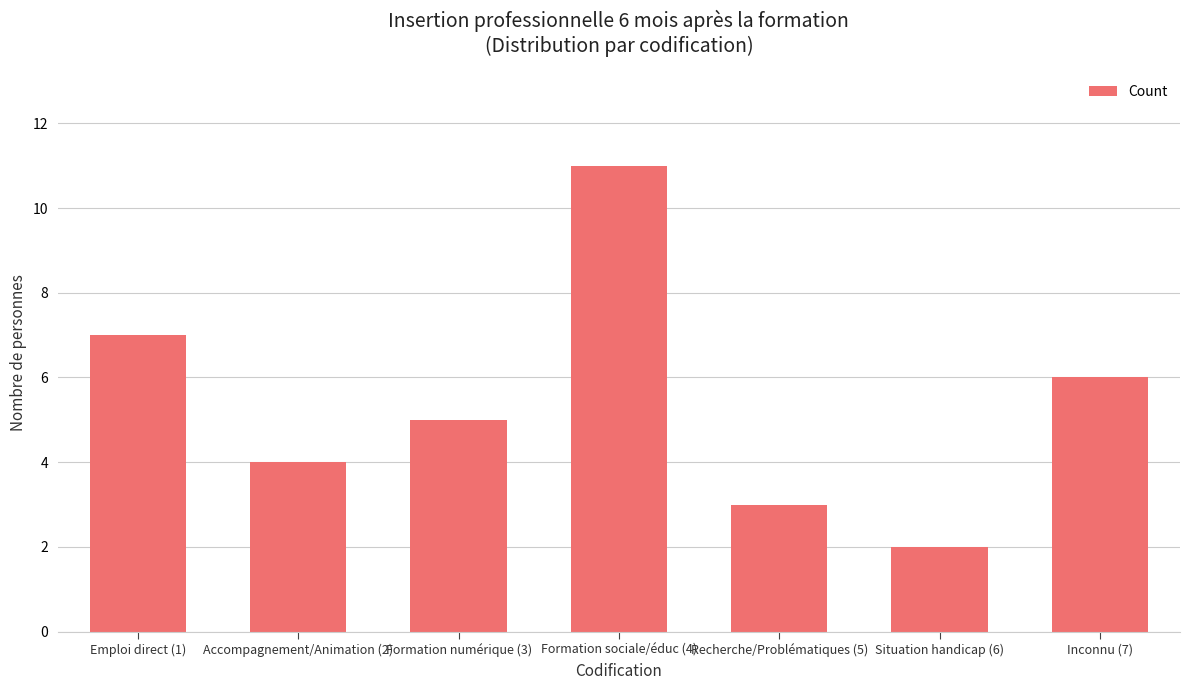

Does the chart contain stacked bars?

No